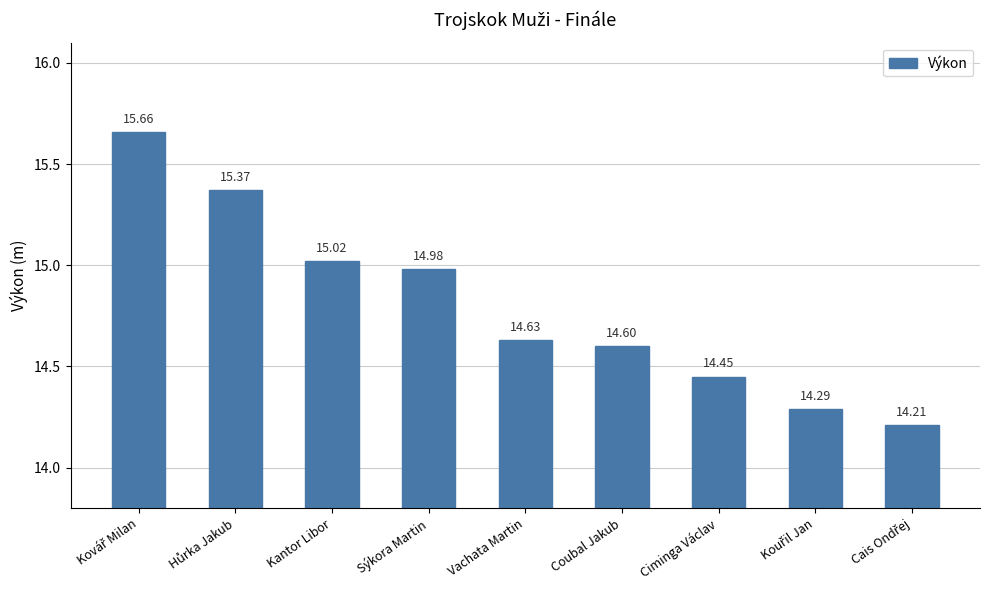

What is the label of the 7th bar from the left?

Ciminga Václav